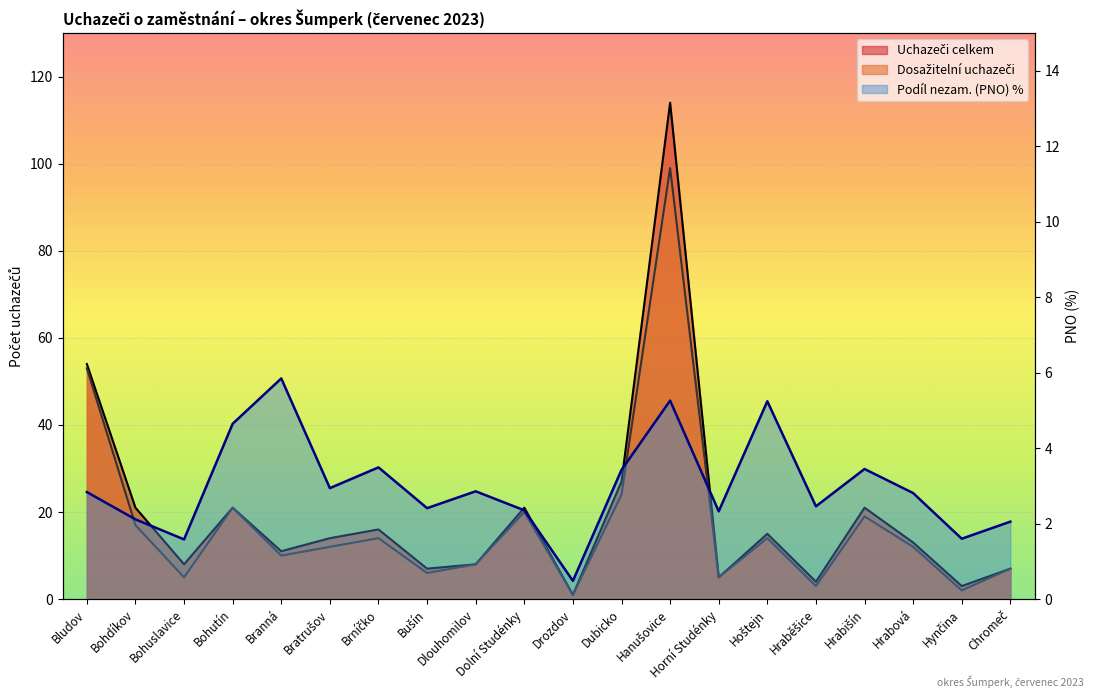

Between Hrabišín and Hrabová, which series saw the biggest shift?

Uchazeči celkem